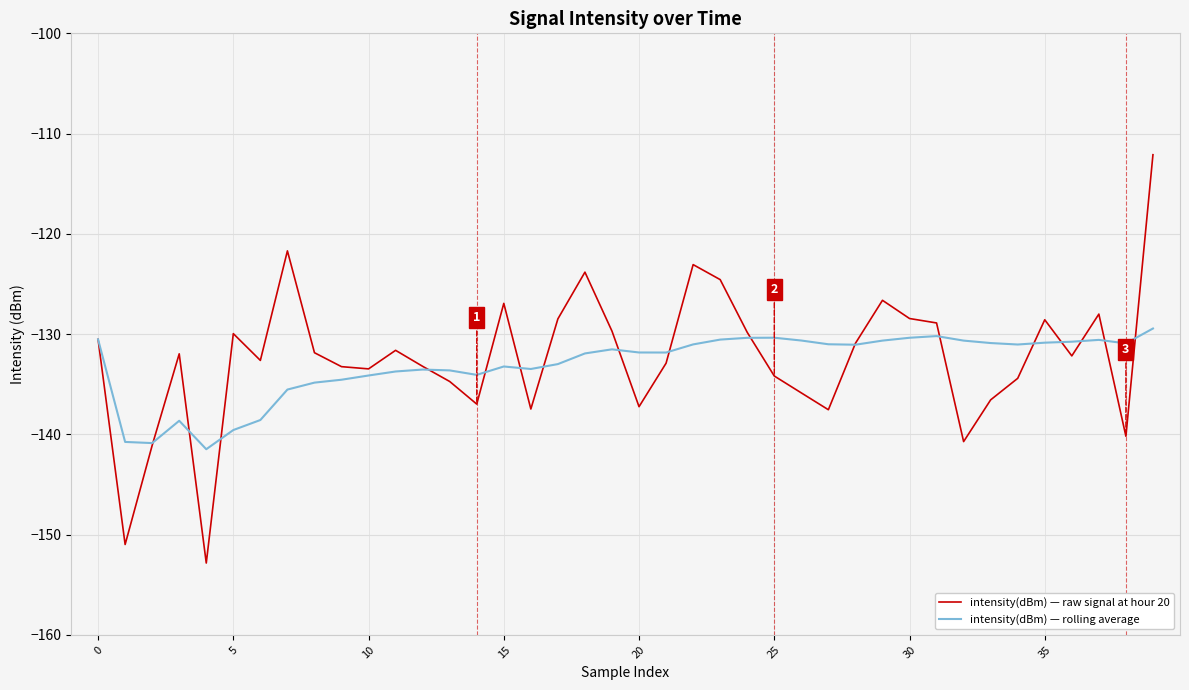

True or false: intensity(dBm) — raw signal at hour 20 and intensity(dBm) — rolling average cross at least once.

True